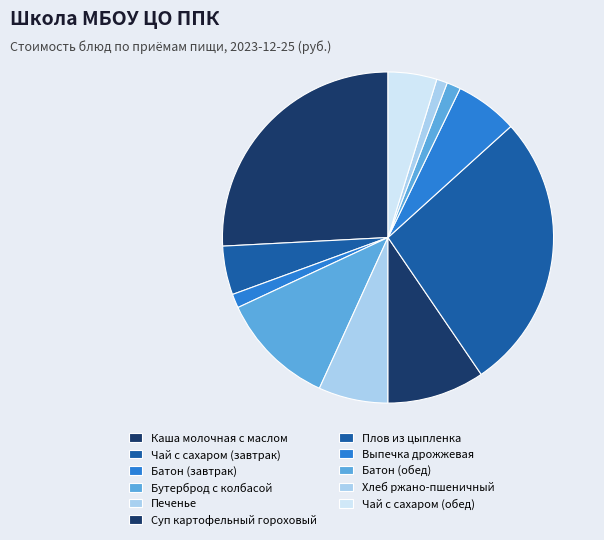

To the nearest percent, what is the difference between the Чай с сахаром (завтрак) and Выпечка дрожжевая slice percentages?

1%